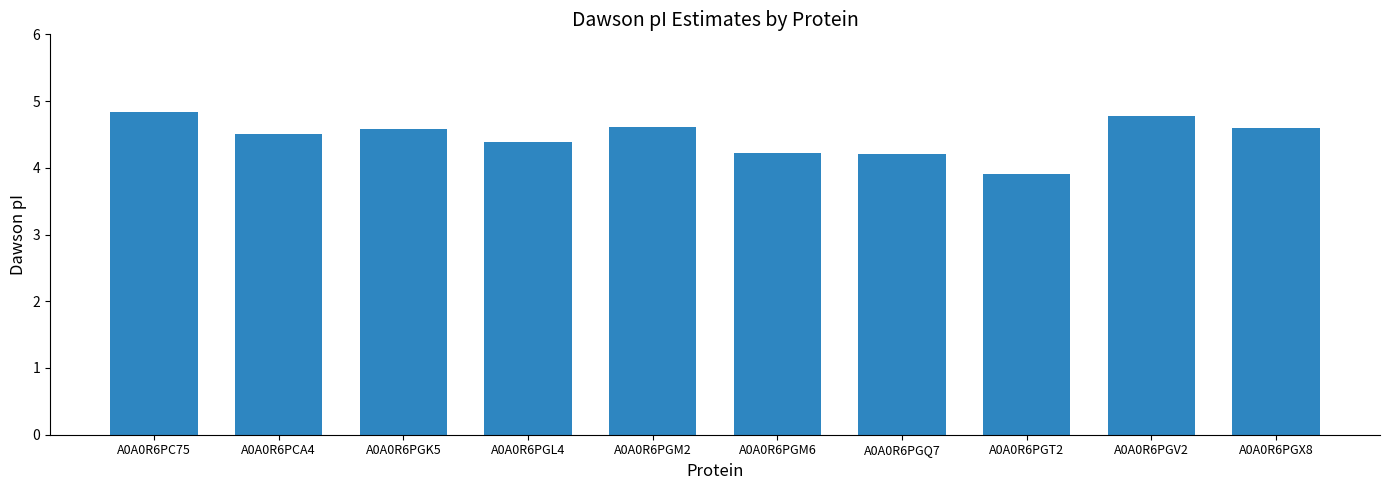

What is the smallest value displayed?

3.9